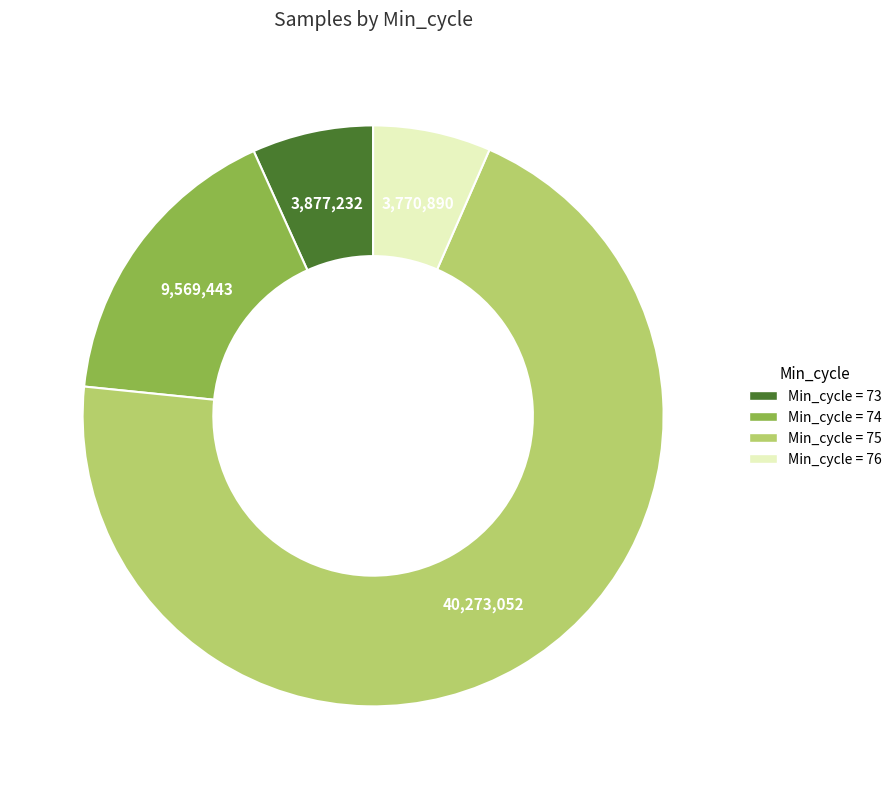

Is there a majority slice in this chart?

Yes